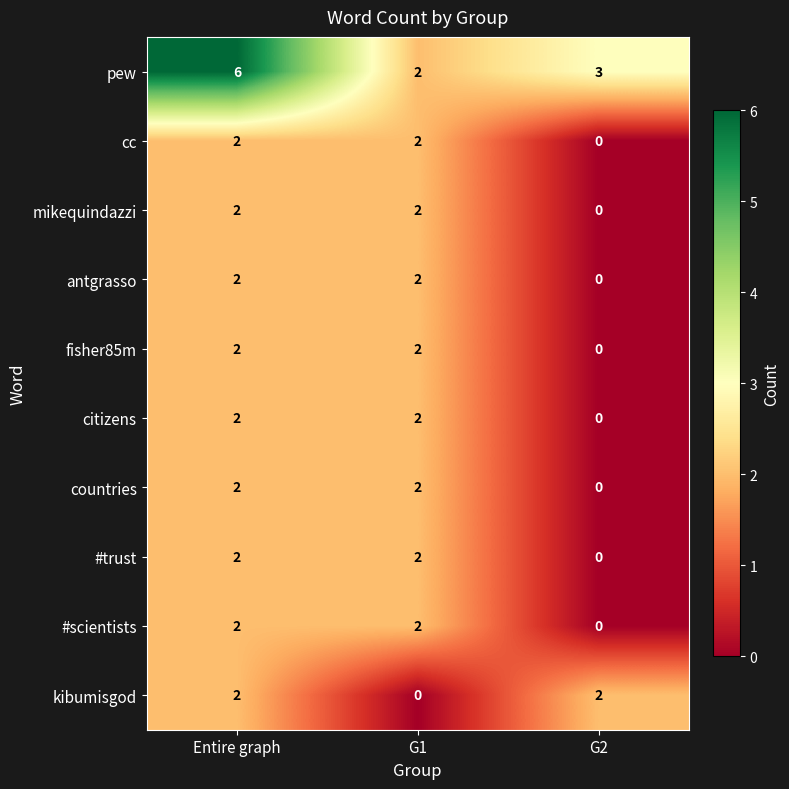

What is the sum of all citizens values?

4